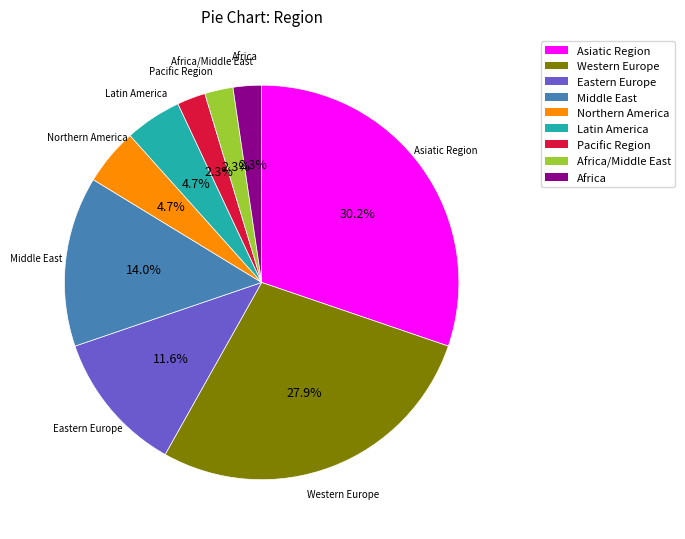

Does any single category account for the majority?

No